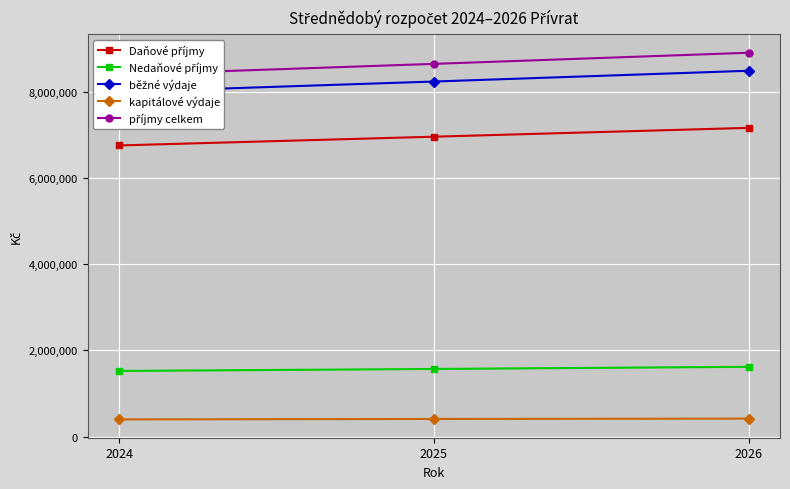

What is the value of the příjmy celkem point at the 2nd from the left?

8650000